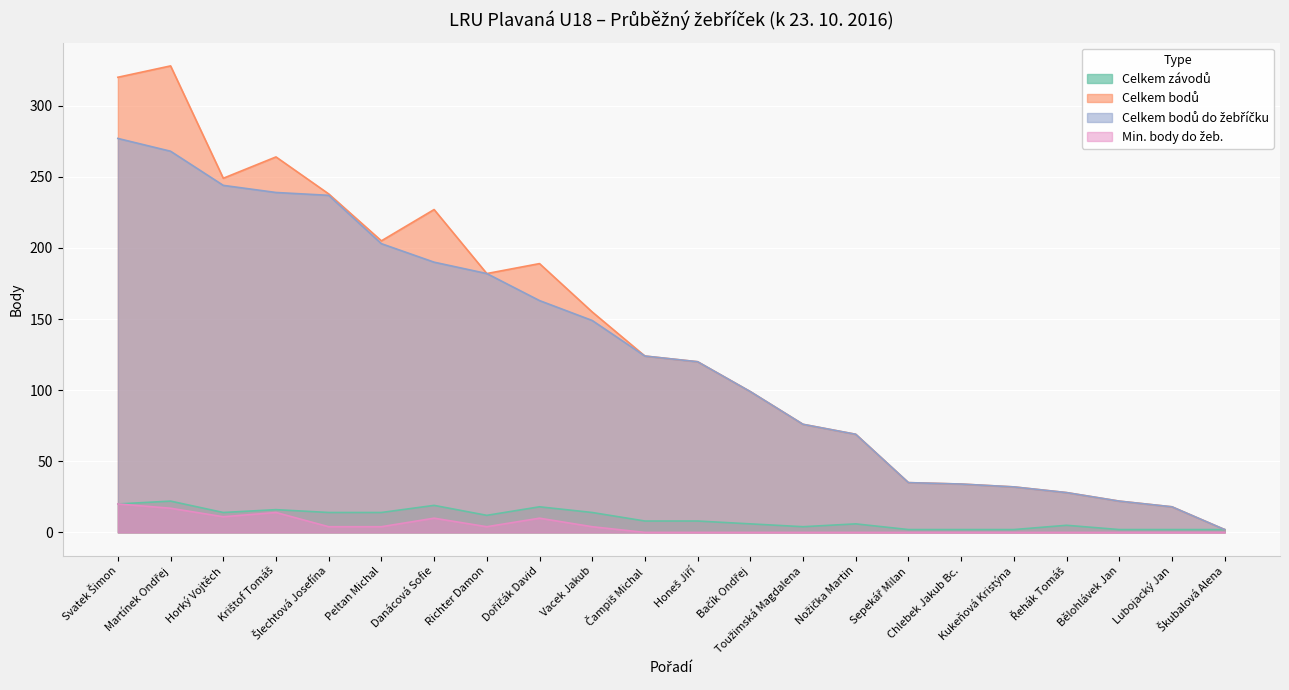

What is the difference between the maximum and second lowest values in the Celkem závodů series?

20